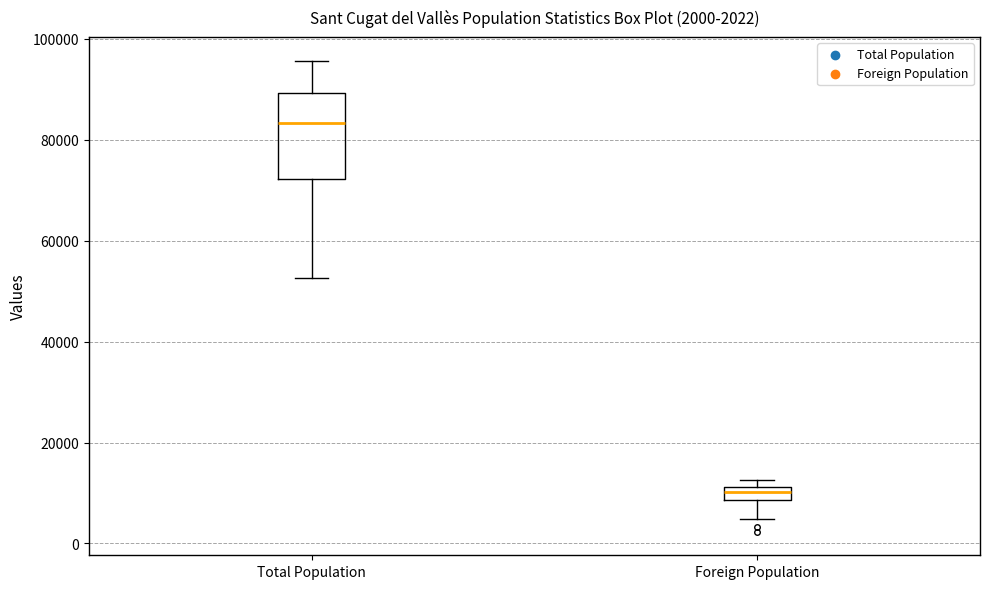

Which box's median line is the lowest?

Foreign Population